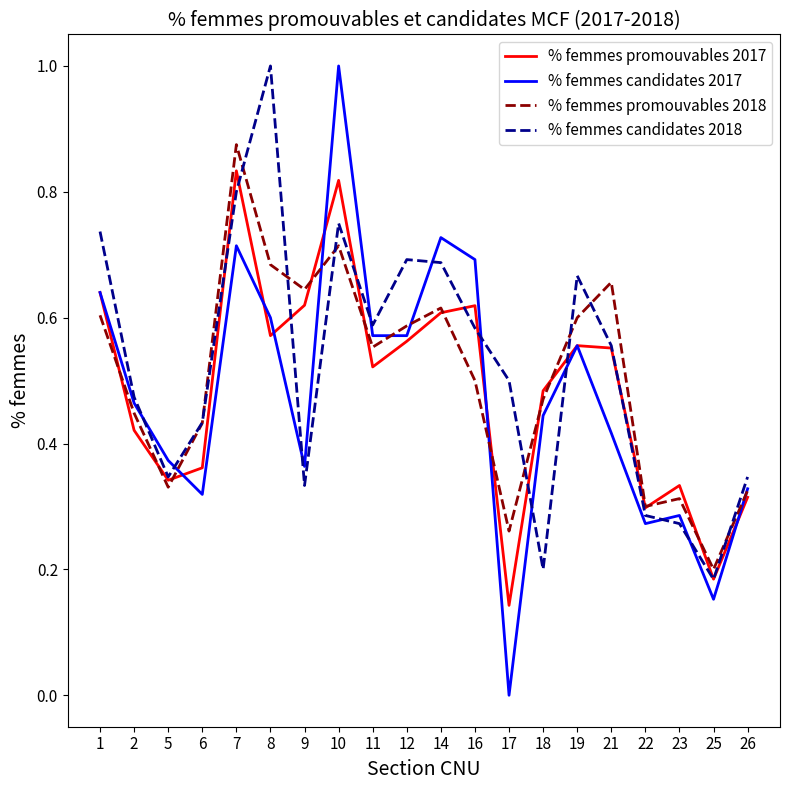

Is the value of % femmes promouvables 2018 at 8 greater than the value of % femmes candidates 2017 at 21?

Yes